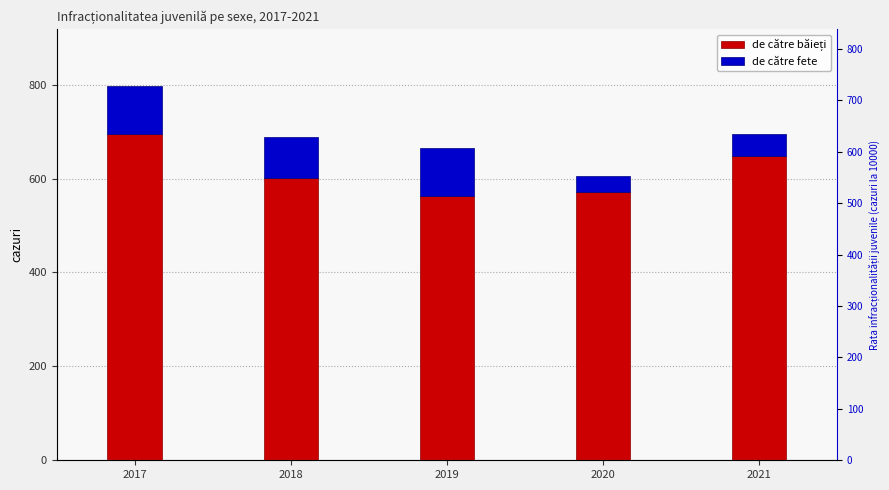

What is the difference between the de către fete values at 2018 and 2020?

51